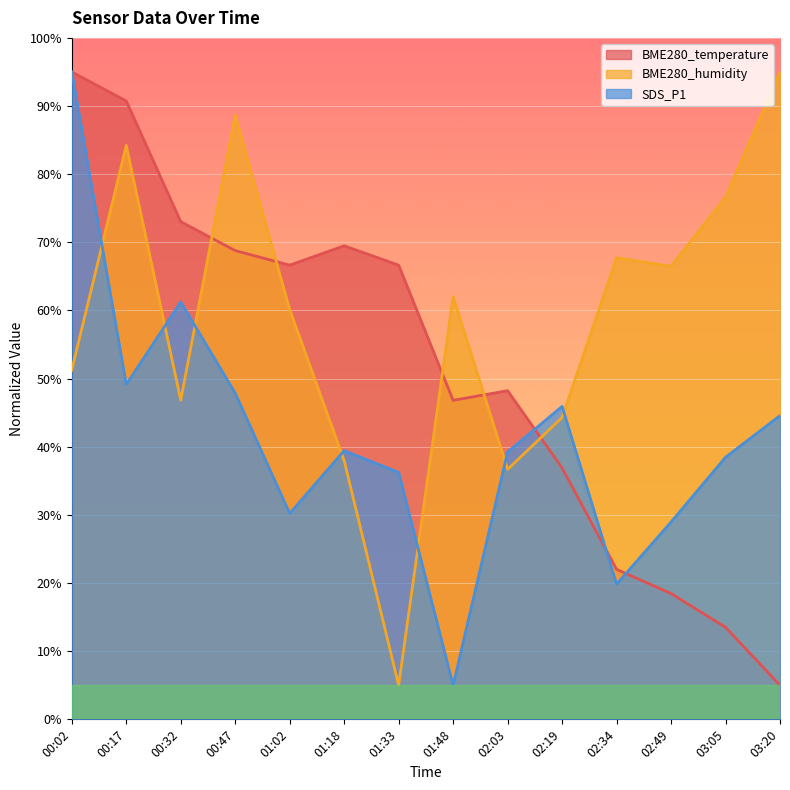

What is the sum of all SDS_P1 values?

581.1